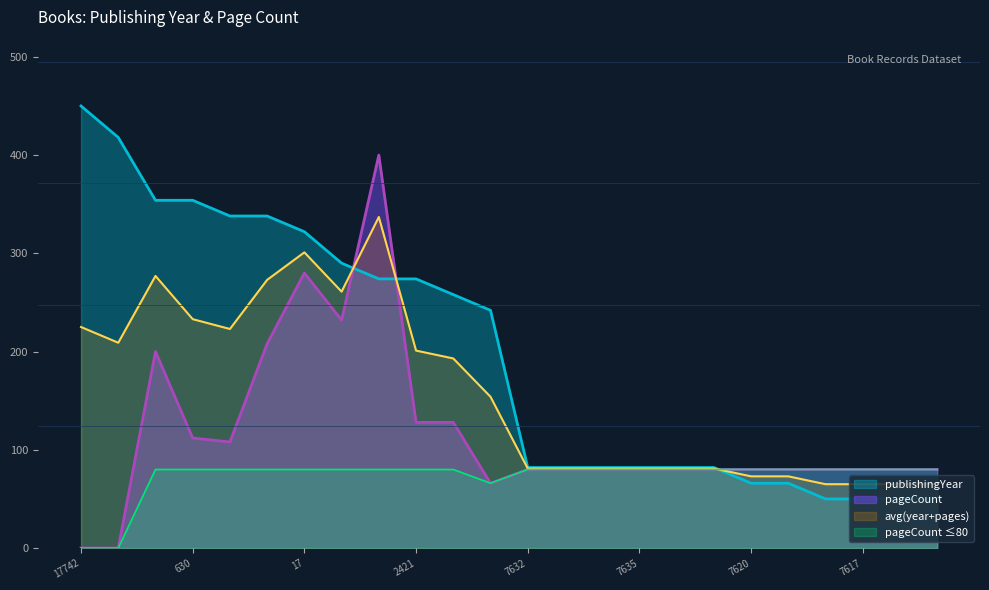

At which label does publishingYear first exceed 242?

17742